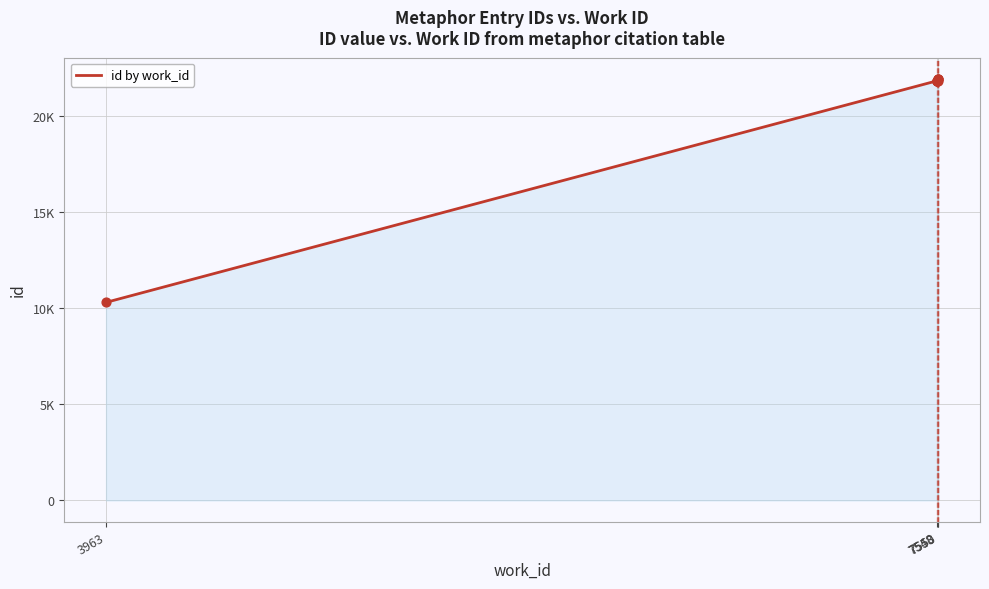

What is the change in value from 7548 to 7550?

+4.4